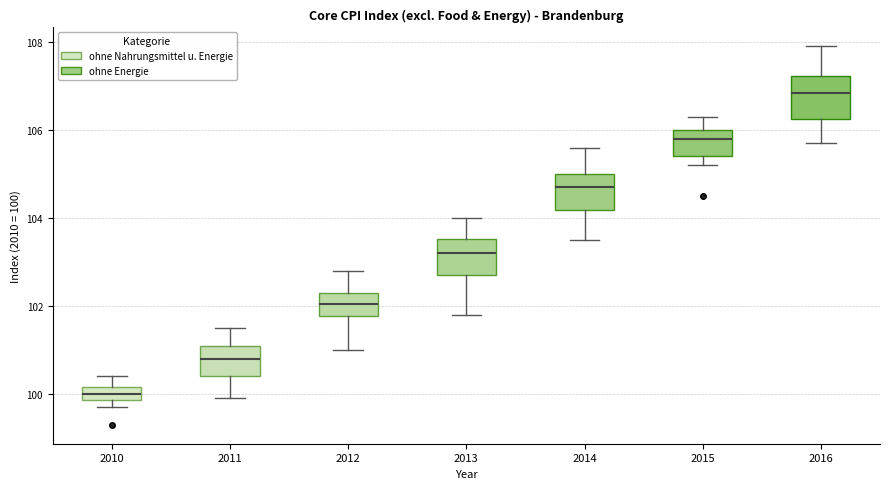

Where is the lower edge of the box at x = 2015 on the y-axis? The values are not printed on the chart, so give them approximately, as read against the axis.

105.4